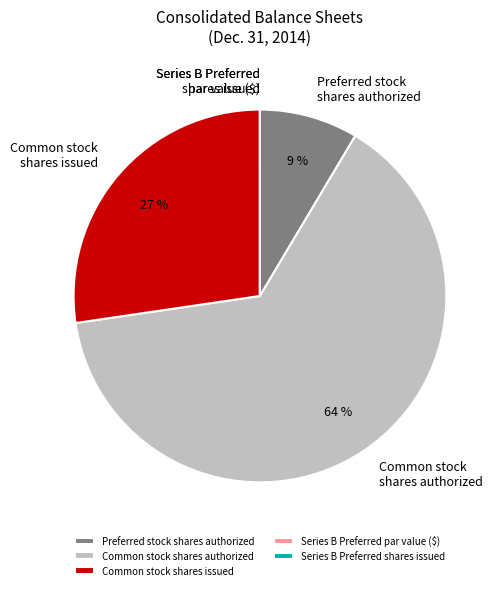

Which has a higher value, Common stock shares issued or Preferred stock shares authorized?

Common stock shares issued